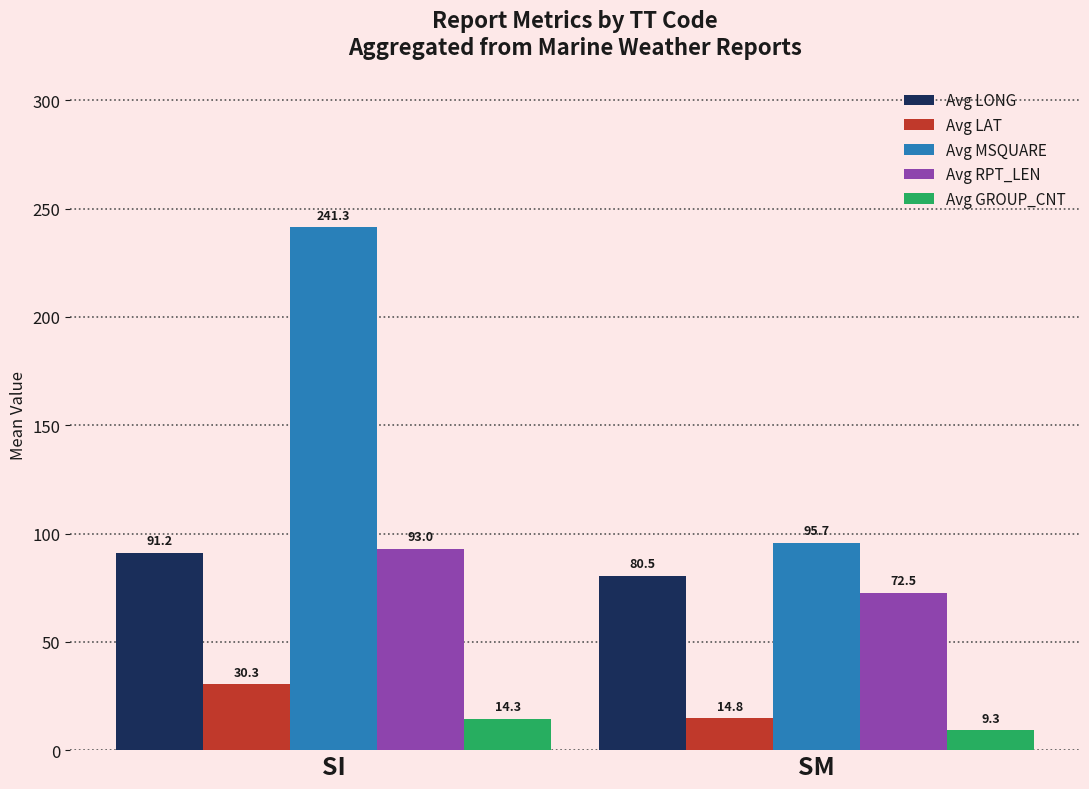

How many bars are there in total?

10